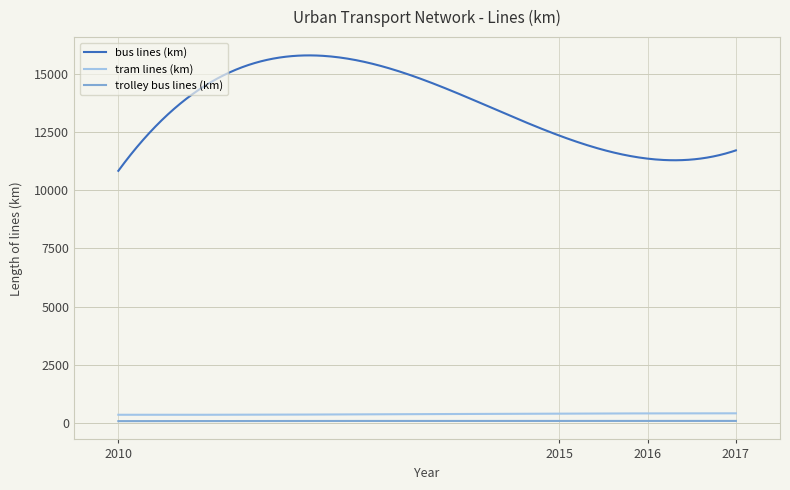

What is the minimum value for bus lines (km)?

10839.0